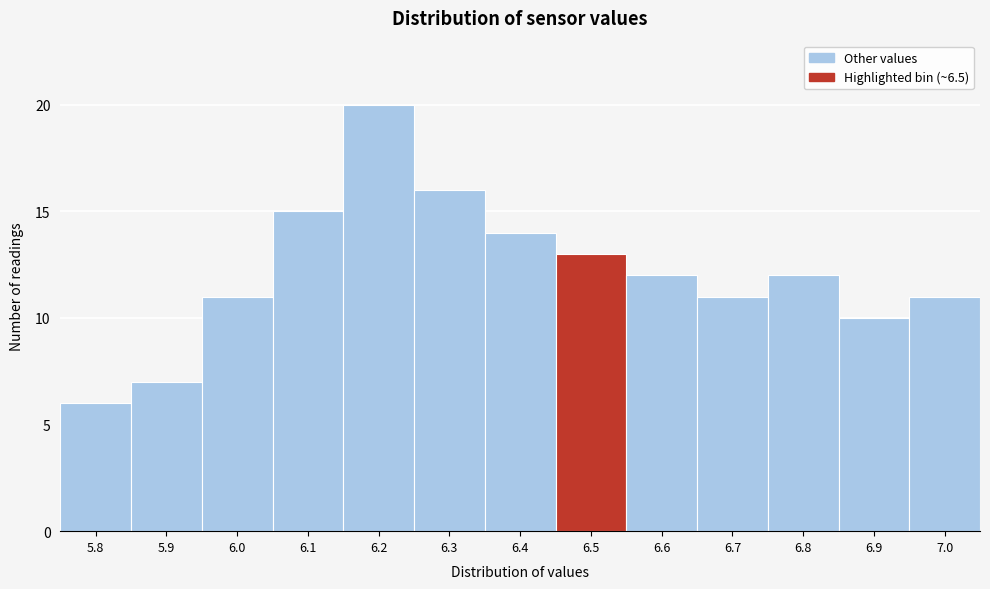

Reading left to right, what are all the values shown in this chart?

5.8=6	5.9=7	6.0=11	6.1=15	6.2=20	6.3=16	6.4=14	6.5=13	6.6=12	6.7=11	6.8=12	6.9=10	7.0=11